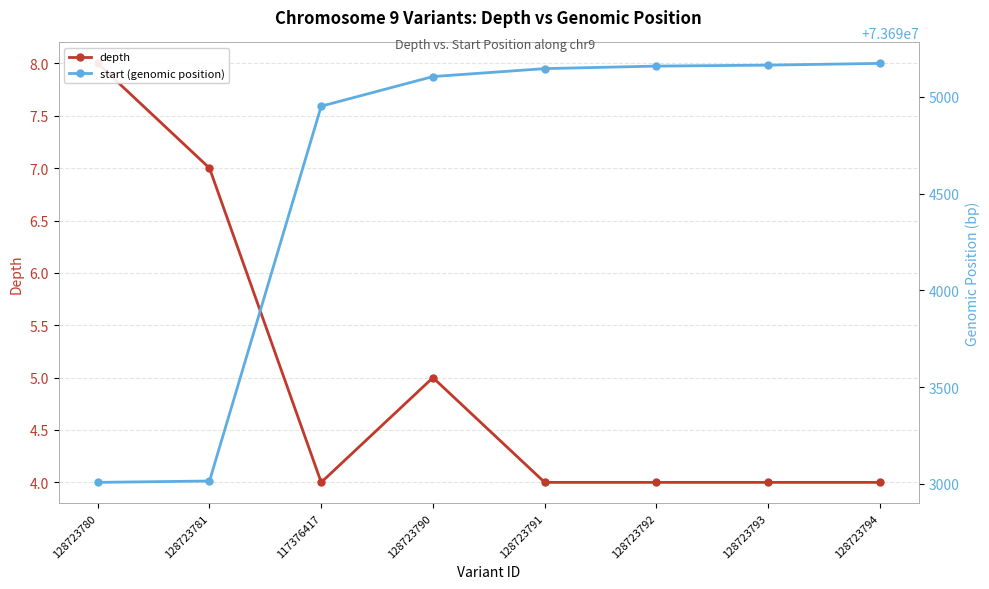

True or false: depth has more than 1 points higher than both neighbors.

False